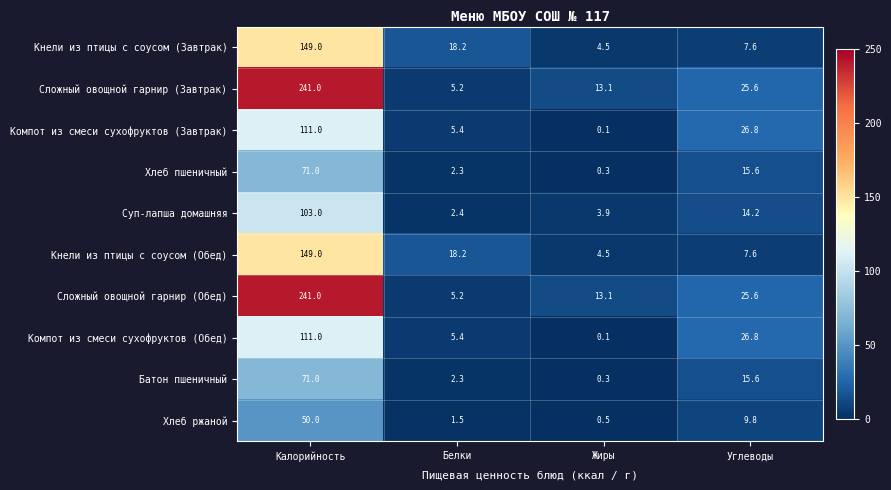

Which category has the lowest value across all series?

Жиры